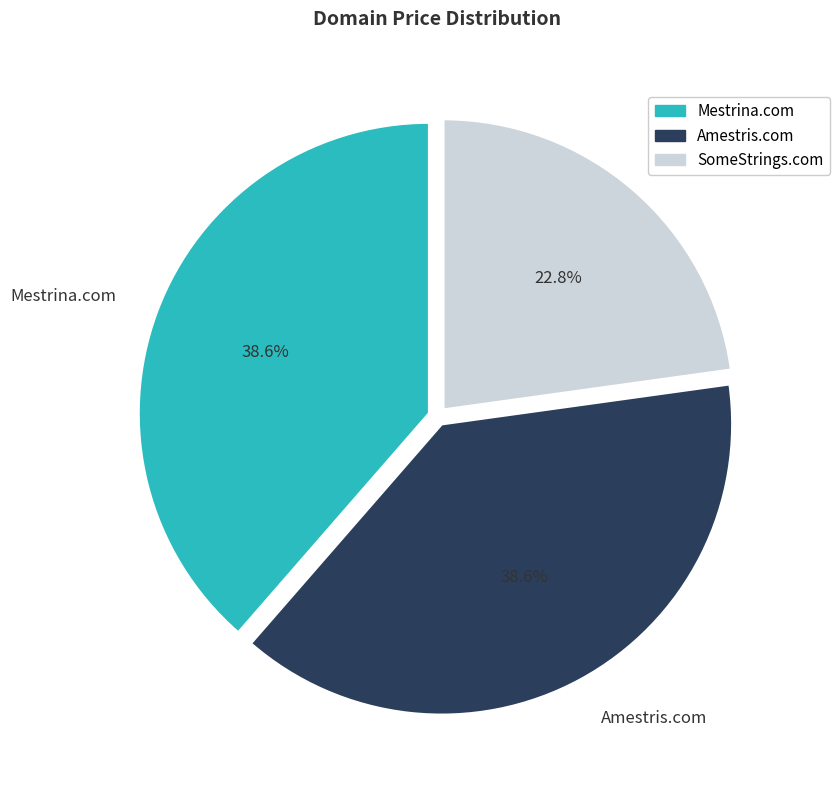

To the nearest percent, what is the difference between the largest and smallest slice percentages?

16%